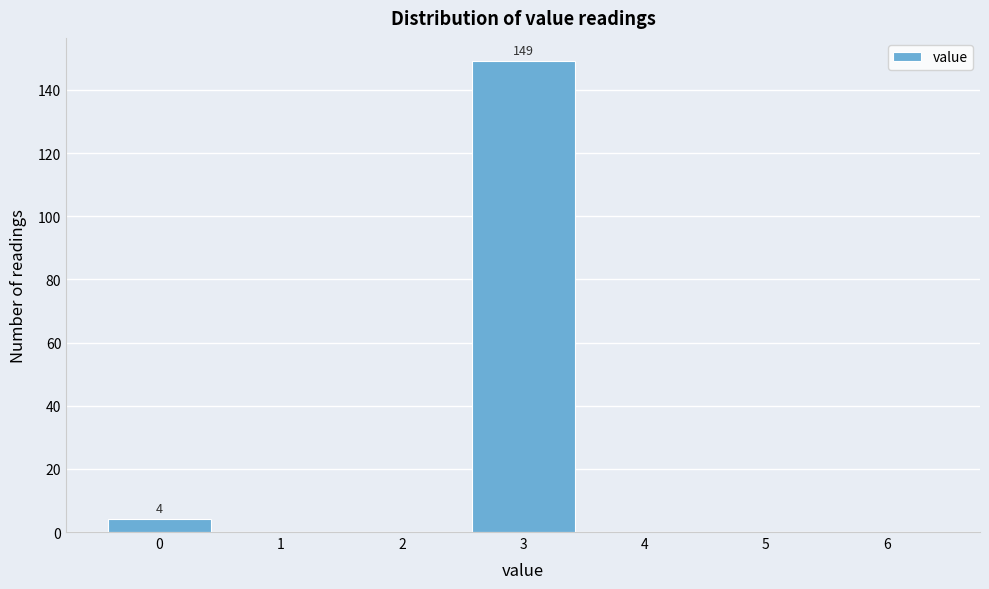

Over which range of the x-axis is the bar tallest?

2.5 to 3.5